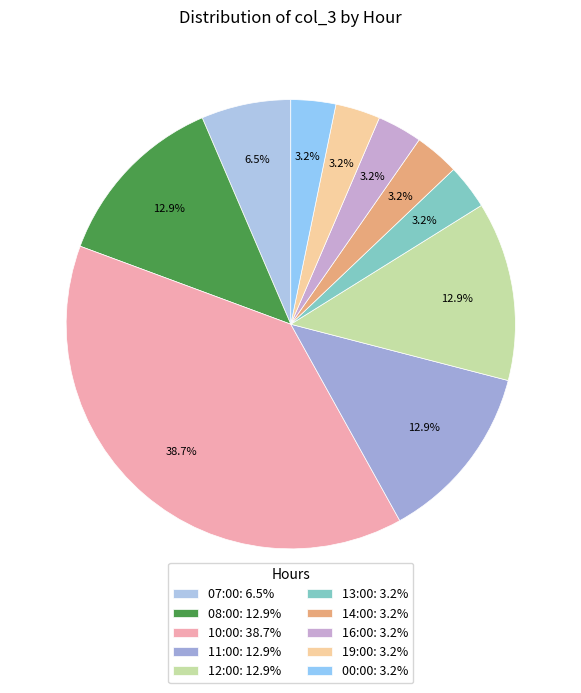

The 16:00 slice represents 3% of the pie. True or false?

True